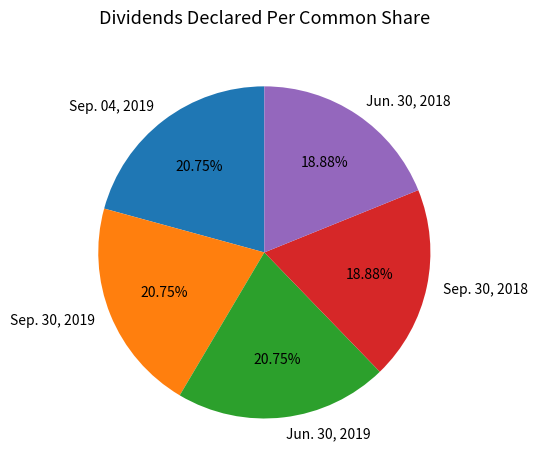

Count the number of slices in the pie.

5